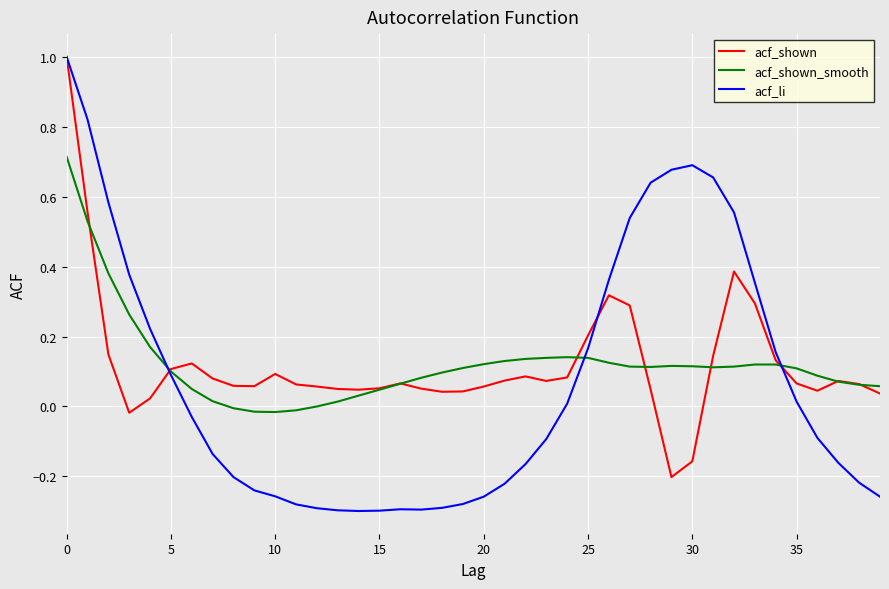

Which series has the widest spread of values?

acf_li